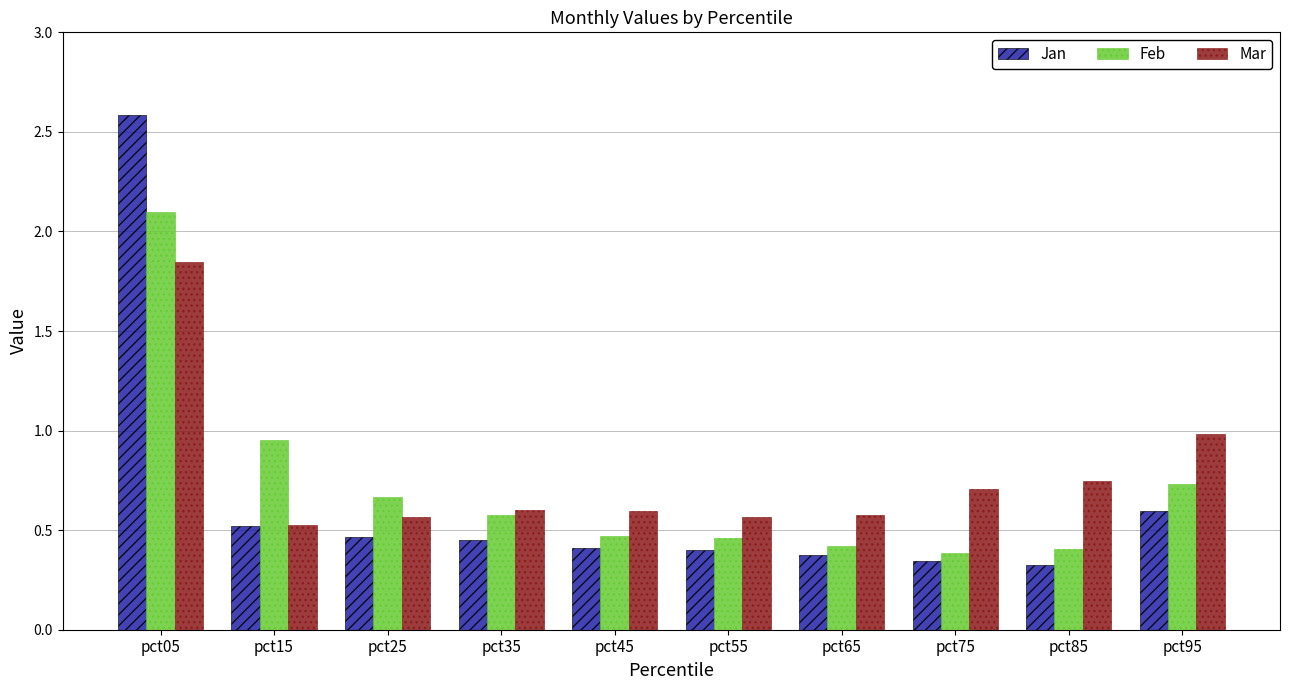

What is the total value across all series at pct75?

1.4